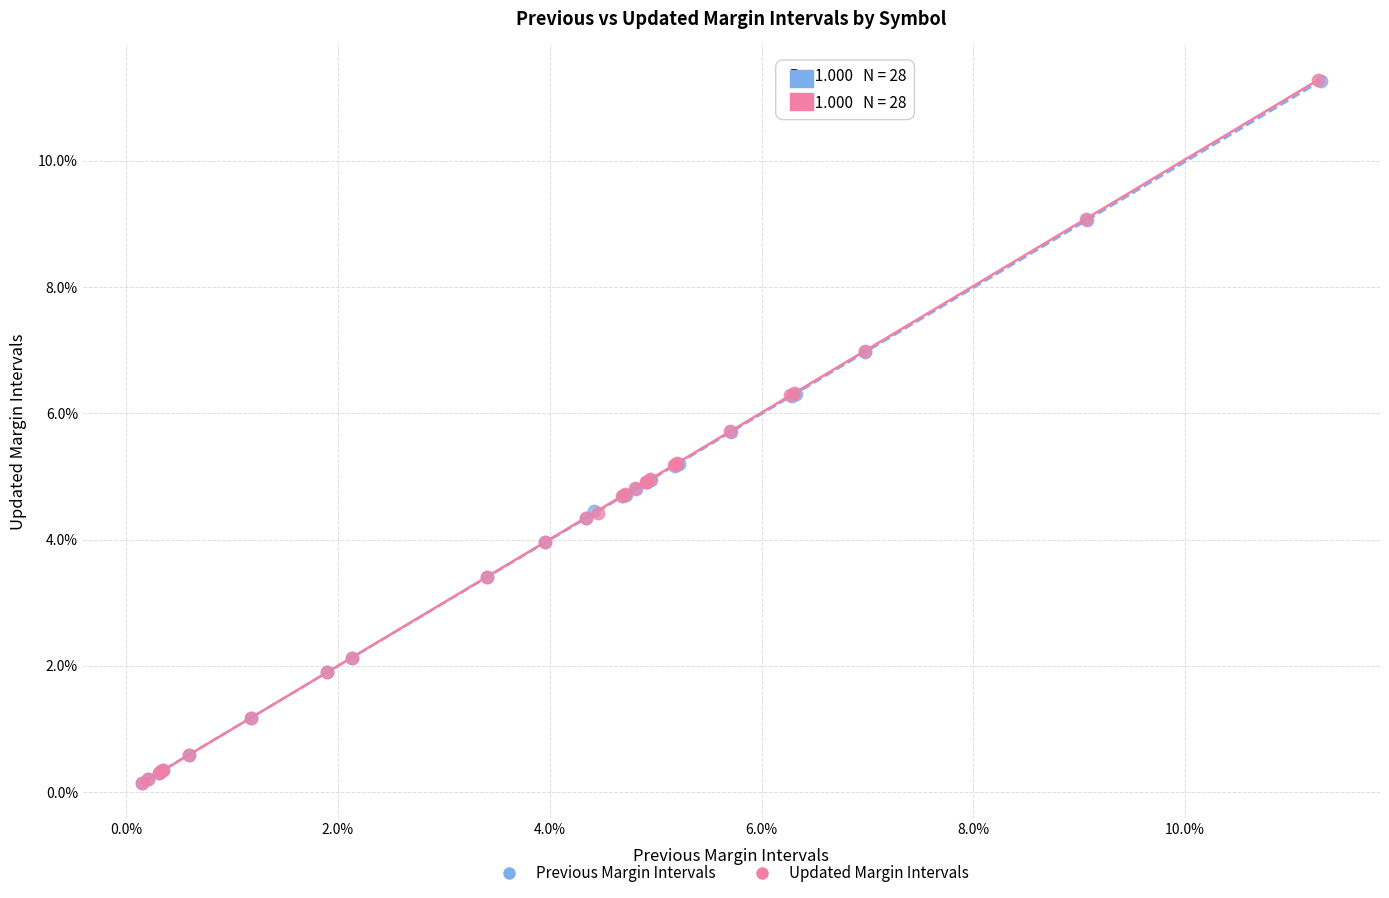

Which series has the widest spread of Y values?

Updated Margin Intervals